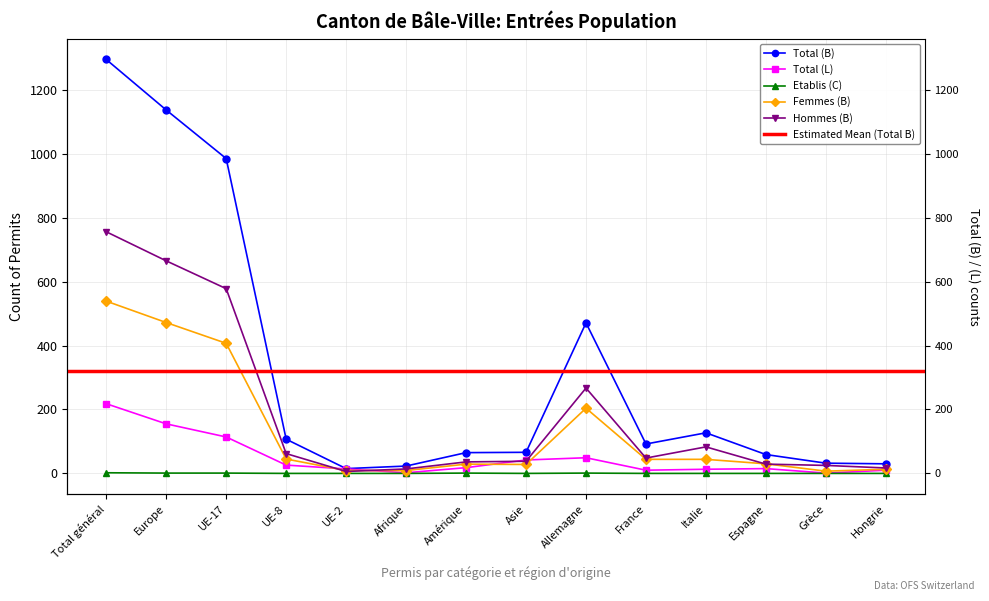

What position from the right is Asie?

7